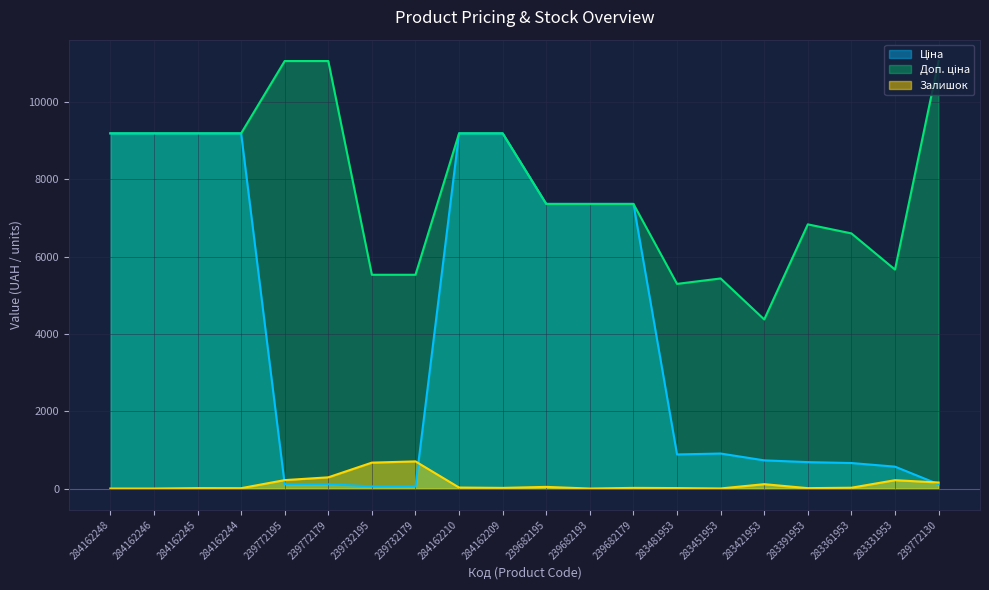

What position from the left is 283421953?

16